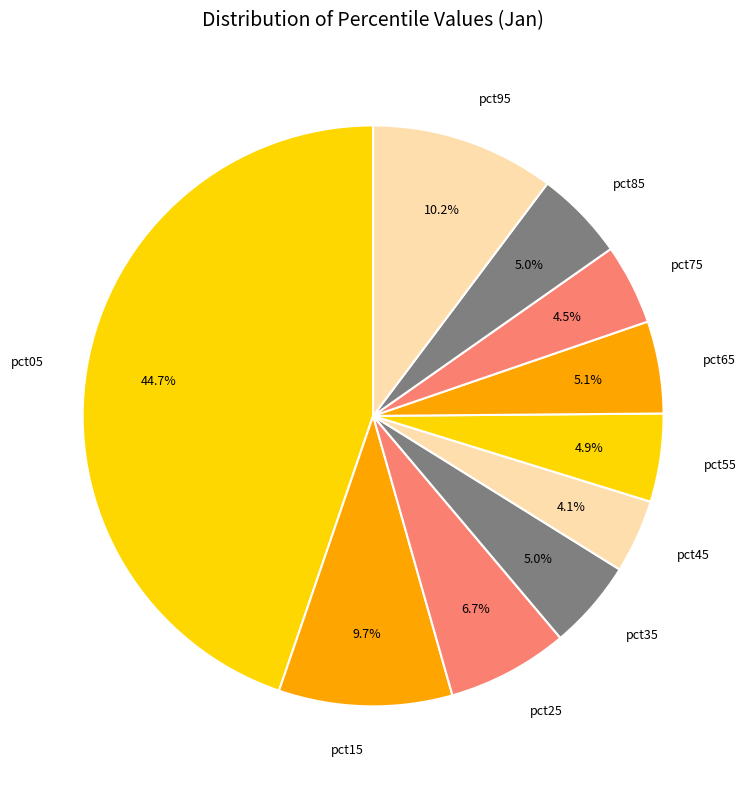

Combined, do pct25 and pct95 account for over 50%?

No